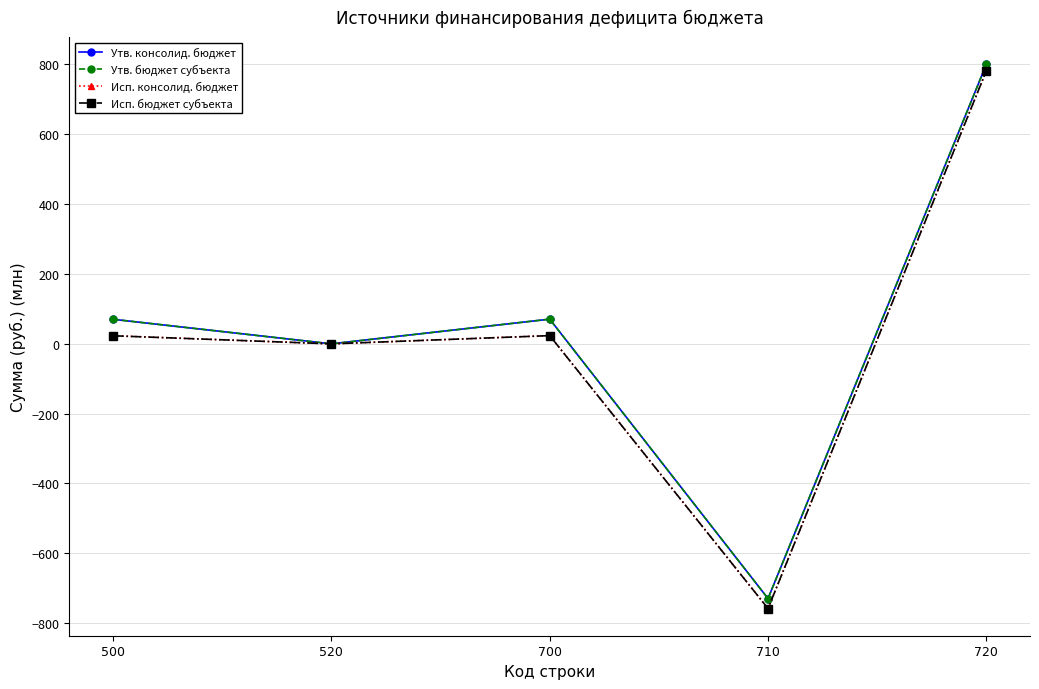

Does the chart have visible grid lines?

Yes